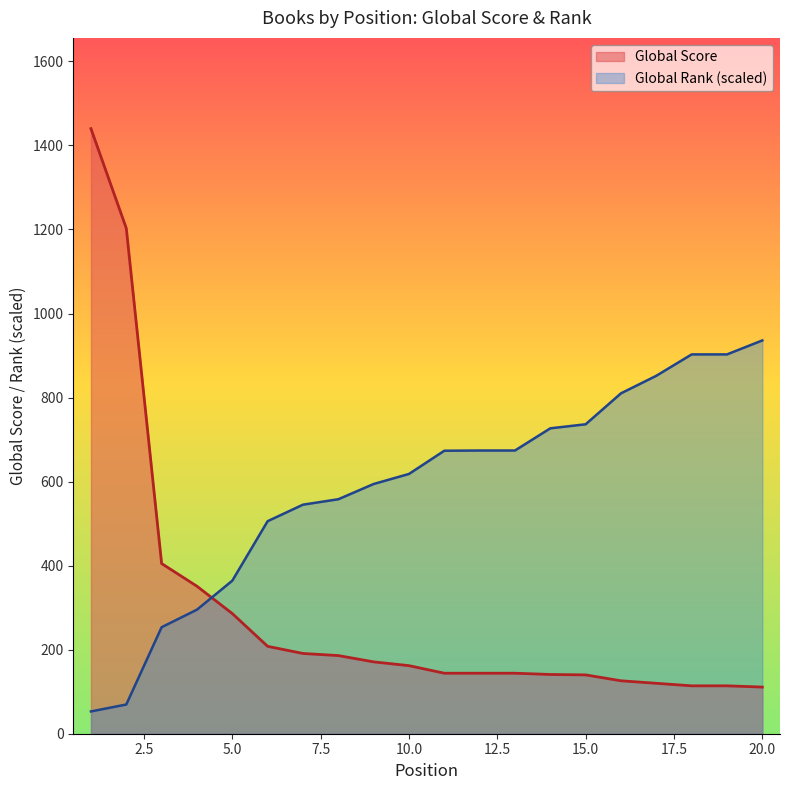

How many values in the Global Rank series exceed 673?

10